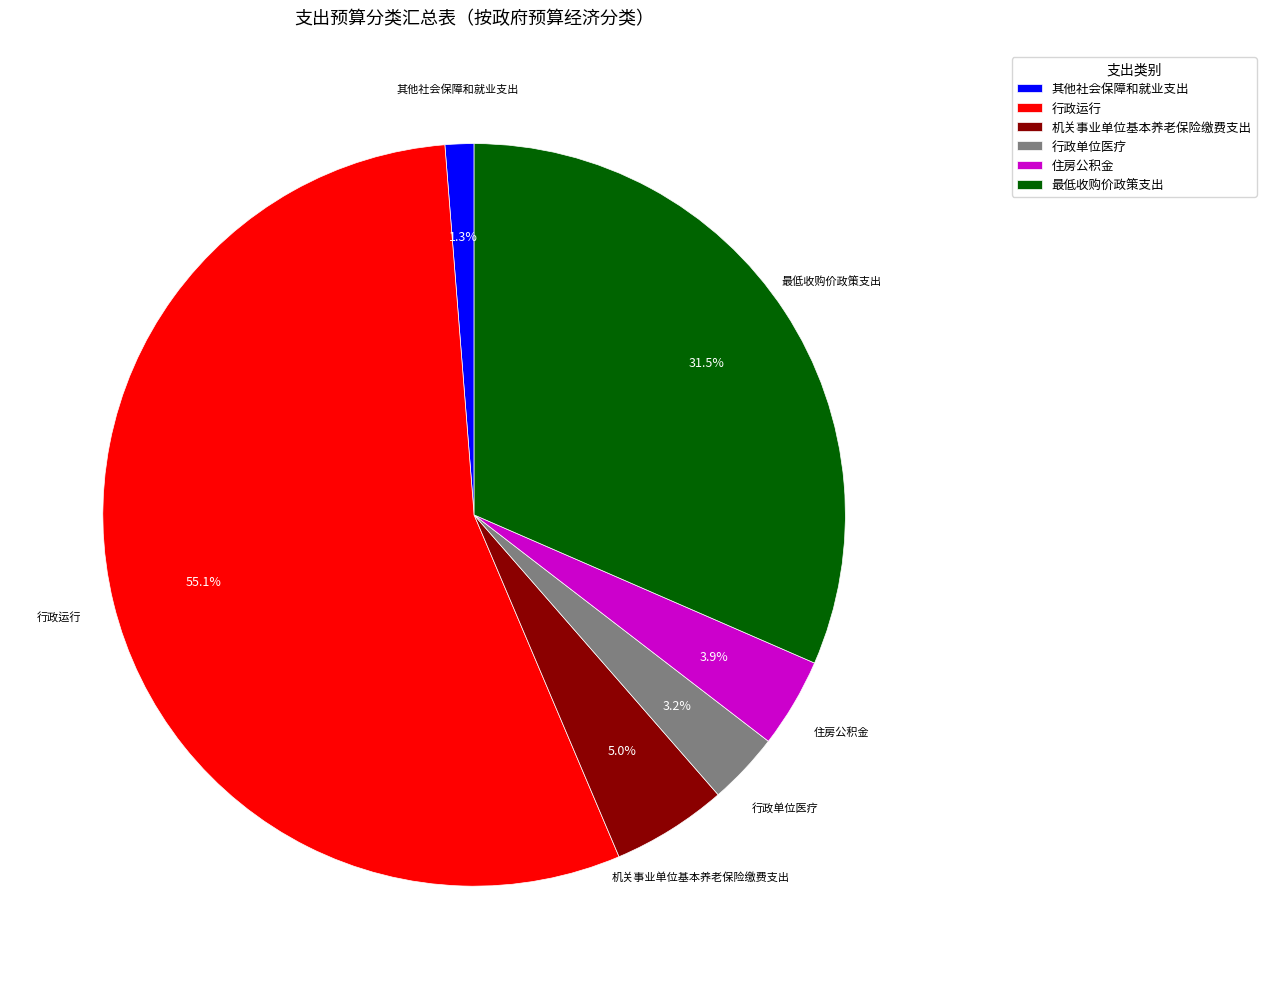

True or false: 最低收购价政策支出 accounts for 20% of the total.

False